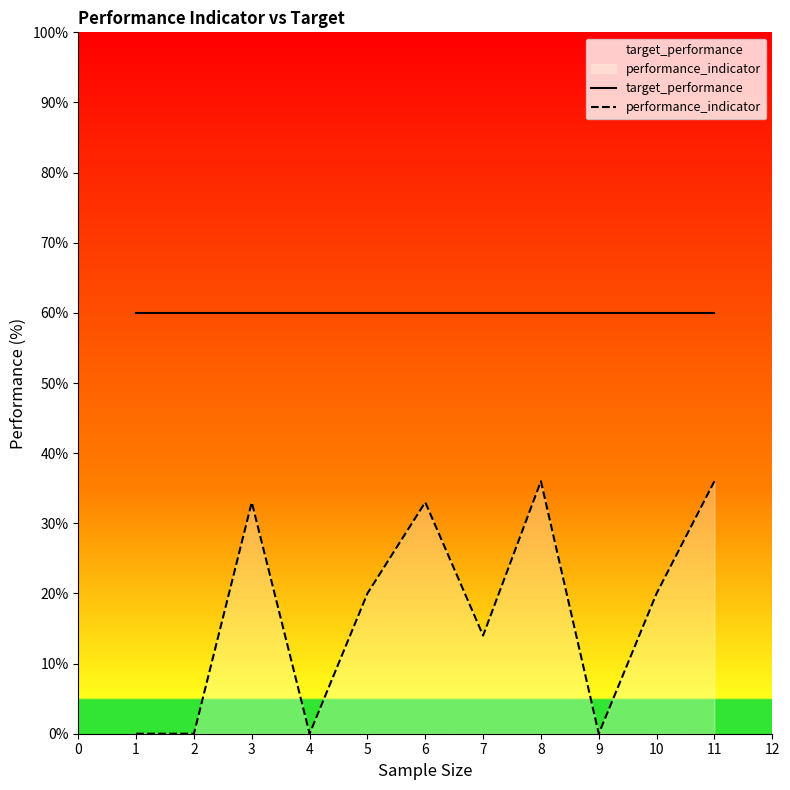

How many lines are shown in the chart?

2